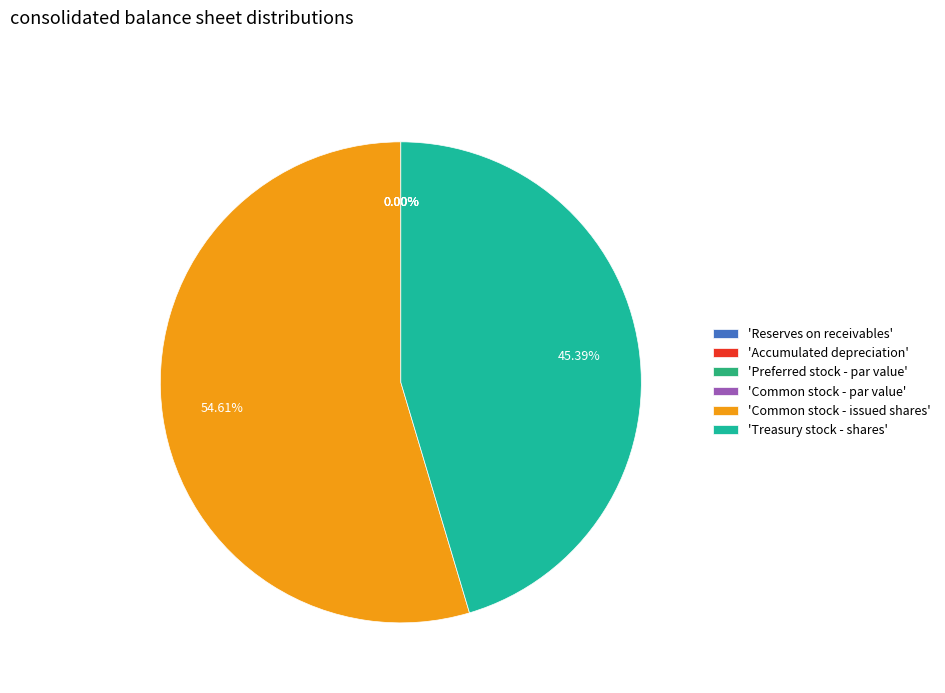

How many segments does this pie chart have?

6